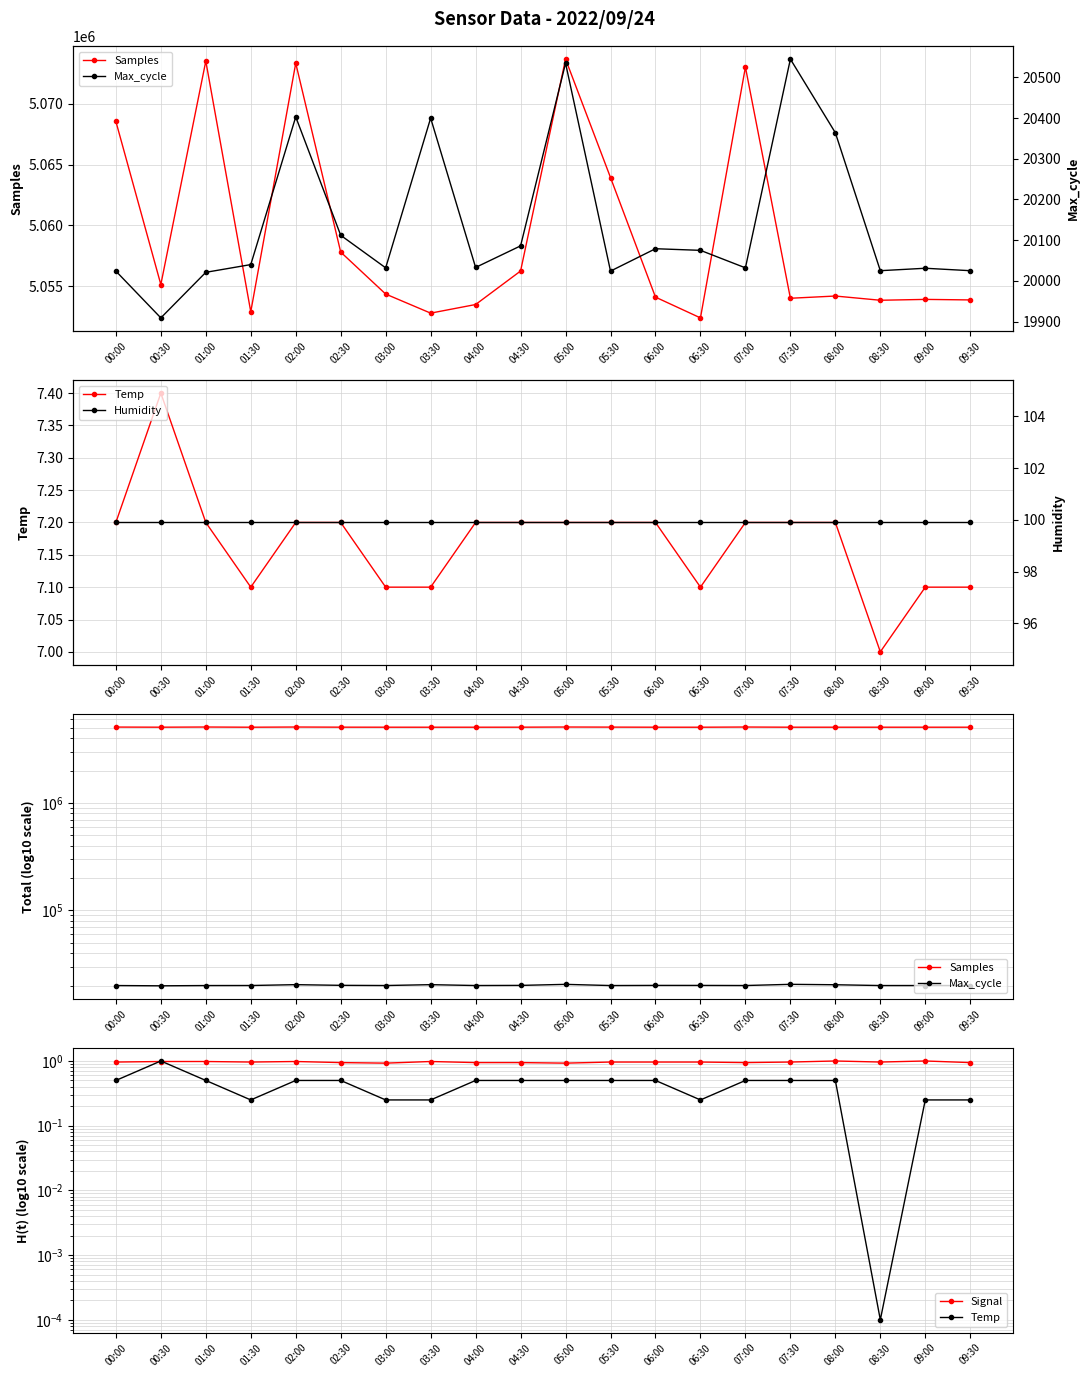

Reading right to left, extract all data points from this chart.

Samples: 09:30=5053875.0	09:00=5053918.0	08:30=5053848.0	08:00=5054195.0	07:30=5054012.0	07:00=5073014.0	06:30=5052398.0	06:00=5054105.0	05:30=5063933.0	05:00=5073672.0	04:30=5056251.0	04:00=5053497.0	03:30=5052789.0	03:00=5054357.0	02:30=5057809.0	02:00=5073336.0	01:30=5052901.0	01:00=5073510.0	00:30=5055140.0	00:00=5068550.0
Temp: 09:30=0.2	09:00=0.2	08:30=0.0	08:00=0.5	07:30=0.5	07:00=0.5	06:30=0.2	06:00=0.5	05:30=0.5	05:00=0.5	04:30=0.5	04:00=0.5	03:30=0.2	03:00=0.2	02:30=0.5	02:00=0.5	01:30=0.2	01:00=0.5	00:30=1.0	00:00=0.5
Max_cycle: 09:30=20025.0	09:00=20031.0	08:30=20025.0	08:00=20364.0	07:30=20545.0	07:00=20032.0	06:30=20075.0	06:00=20079.0	05:30=20024.0	05:00=20535.0	04:30=20086.0	04:00=20033.0	03:30=20400.0	03:00=20032.0	02:30=20112.0	02:00=20403.0	01:30=20040.0	01:00=20021.0	00:30=19909.0	00:00=20024.0
Signal: 09:30=0.9	09:00=1.0	08:30=1.0	08:00=1.0	07:30=1.0	07:00=0.9	06:30=1.0	06:00=1.0	05:30=1.0	05:00=0.9	04:30=0.9	04:00=0.9	03:30=1.0	03:00=0.9	02:30=0.9	02:00=1.0	01:30=1.0	01:00=1.0	00:30=1.0	00:00=1.0
Humidity: 09:30=99.9	09:00=99.9	08:30=99.9	08:00=99.9	07:30=99.9	07:00=99.9	06:30=99.9	06:00=99.9	05:30=99.9	05:00=99.9	04:30=99.9	04:00=99.9	03:30=99.9	03:00=99.9	02:30=99.9	02:00=99.9	01:30=99.9	01:00=99.9	00:30=99.9	00:00=99.9